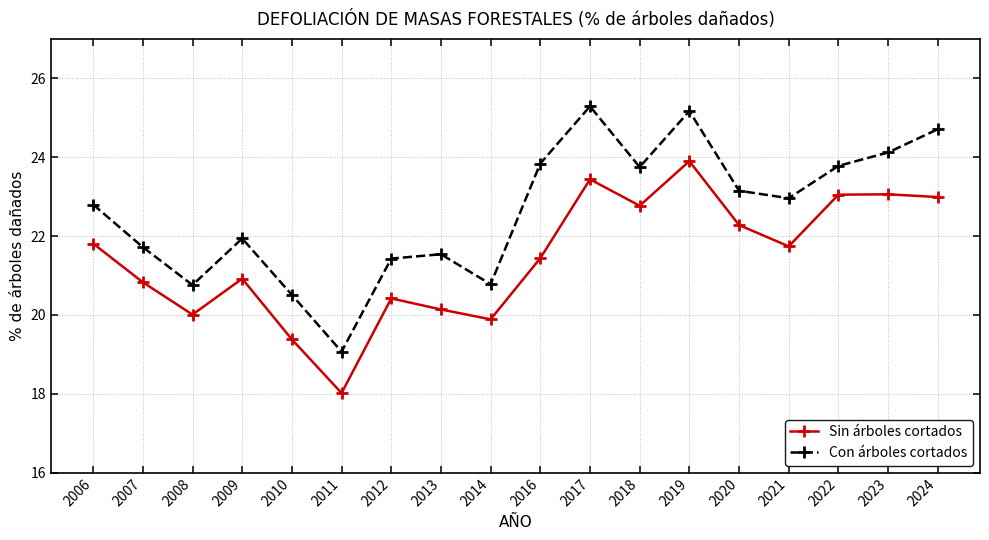

Which series has the largest range (max minus min)?

Con árboles cortados